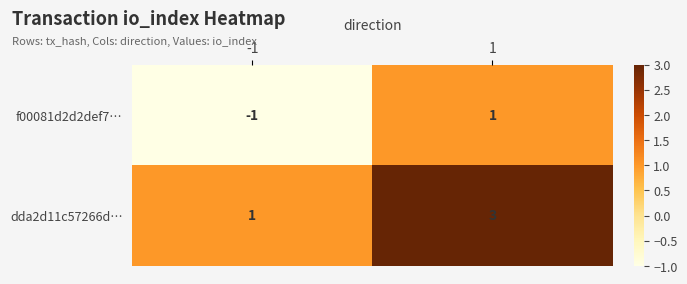

How many values in f00081d2d2def7… are below zero?

1